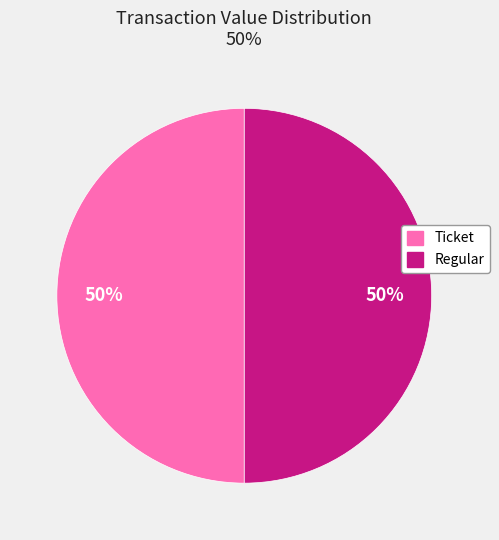

What is the ratio of the value at Ticket to the value at Regular?

1.0